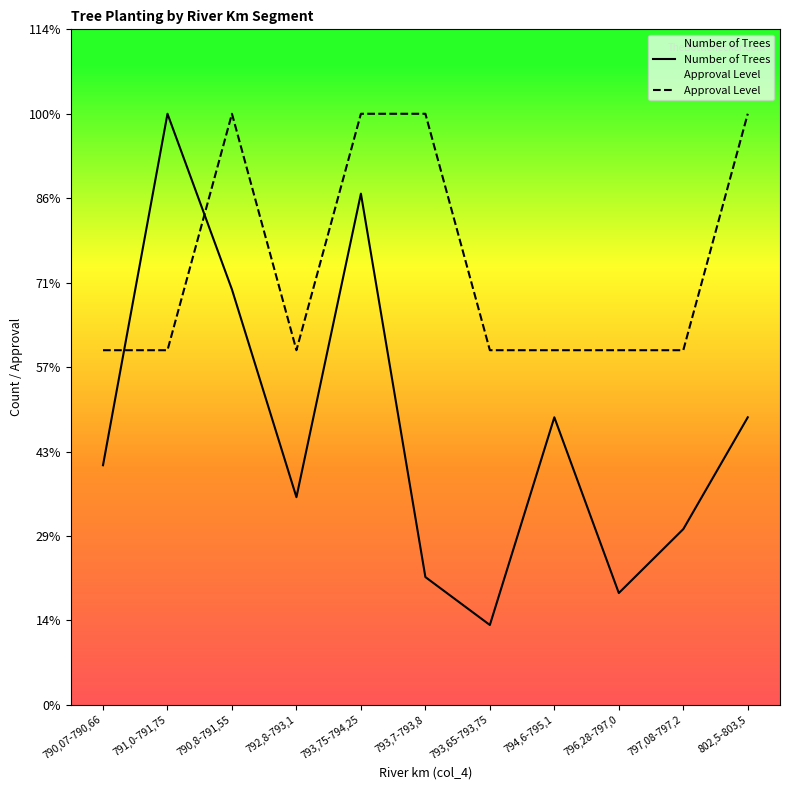

Does the chart display data point markers on the line(s)?

No